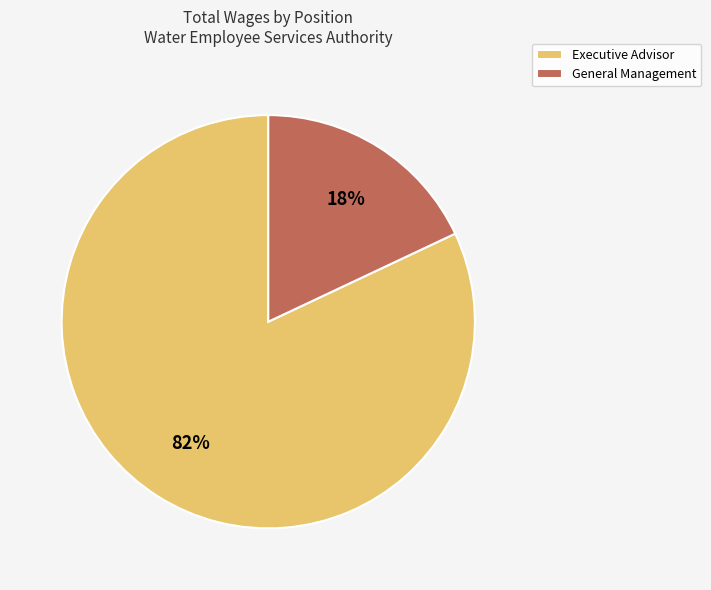

Is it true that Executive Advisor is 96% of the pie?

False